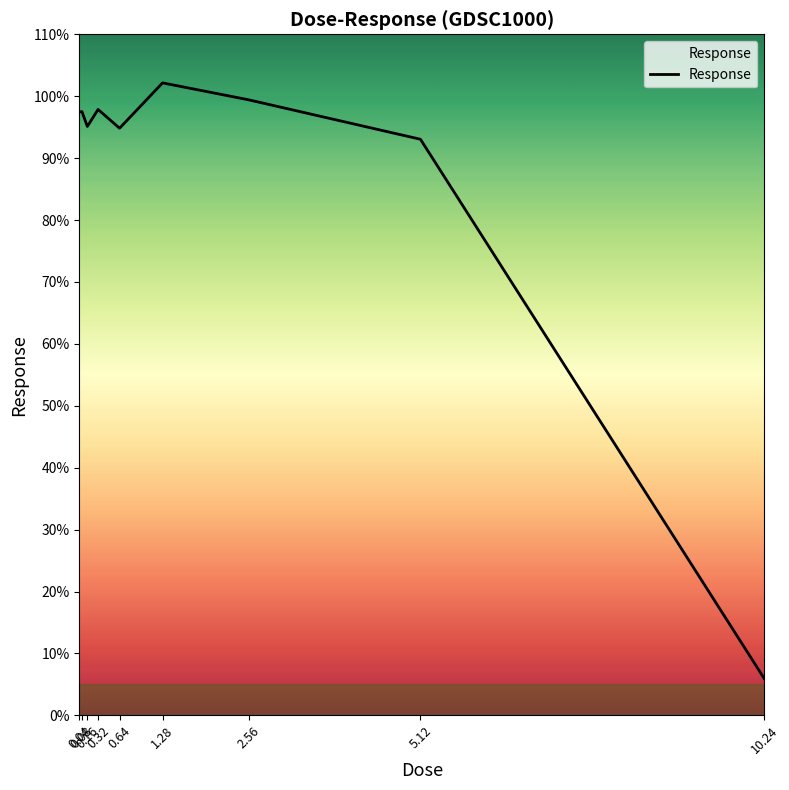

Which label corresponds to the largest value in the chart?

1.28